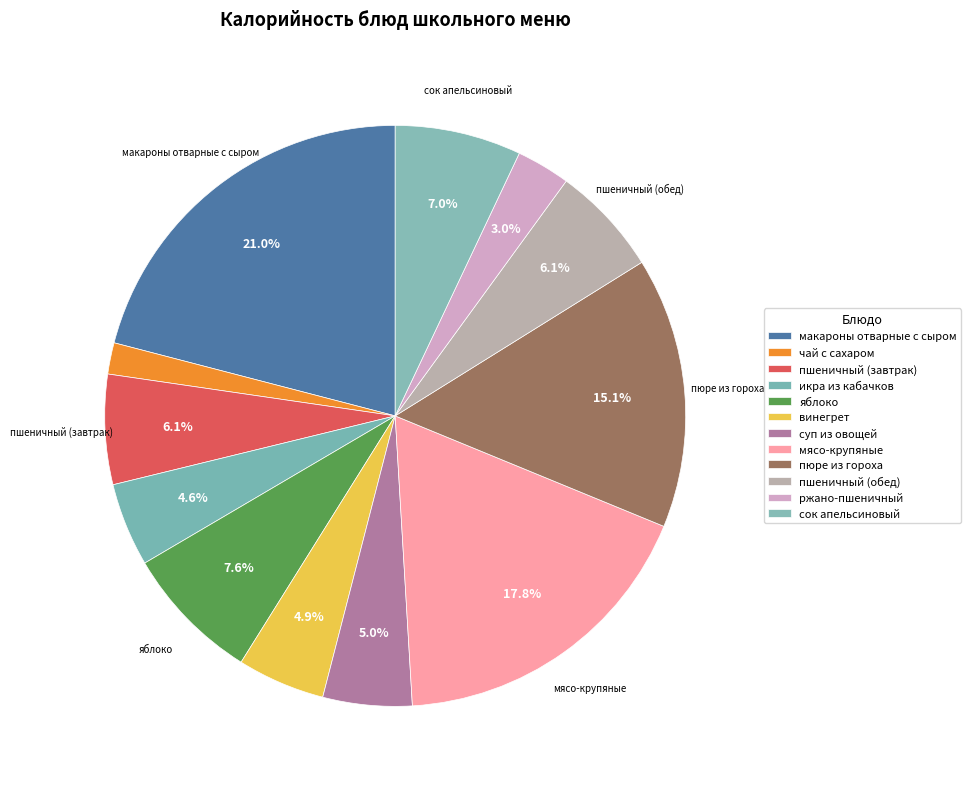

Which slice is the smallest?

чай с сахаром